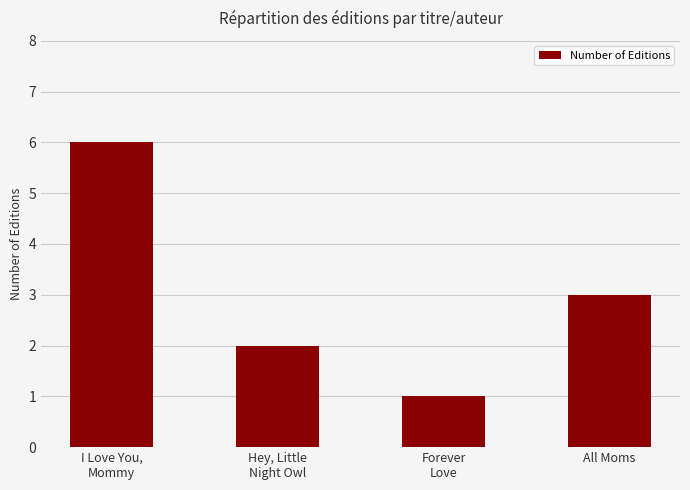

Does the chart contain stacked bars?

No